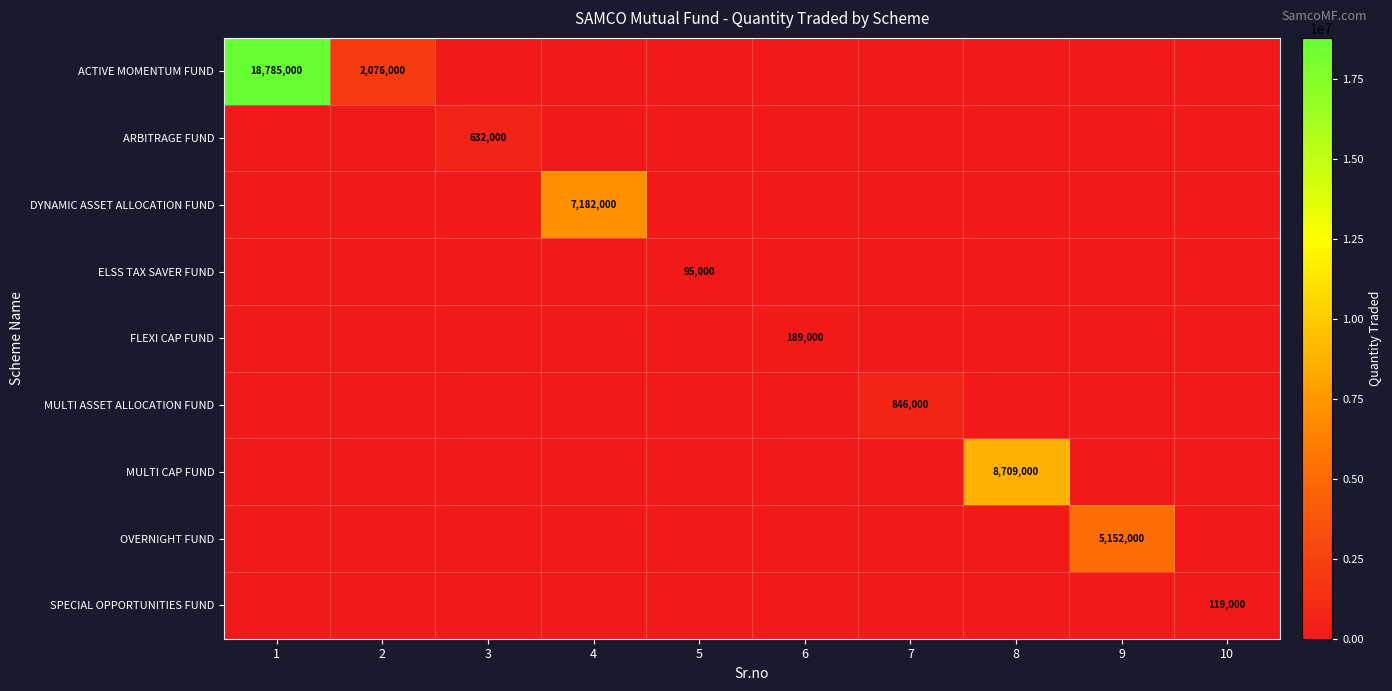

How many data points in DYNAMIC ASSET ALLOCATION FUND are above 0?

1